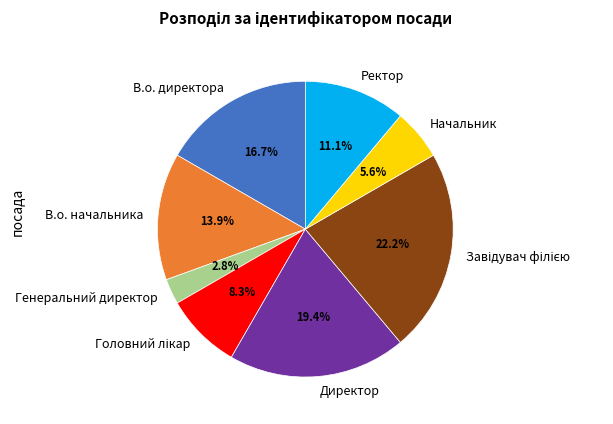

What is the smallest slice in the pie chart?

Генеральний директор